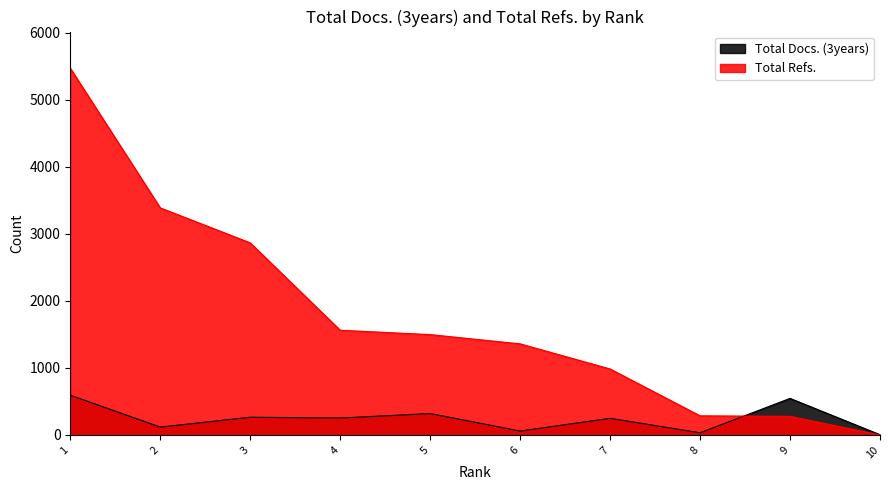

Count the number of data series in this chart.

2